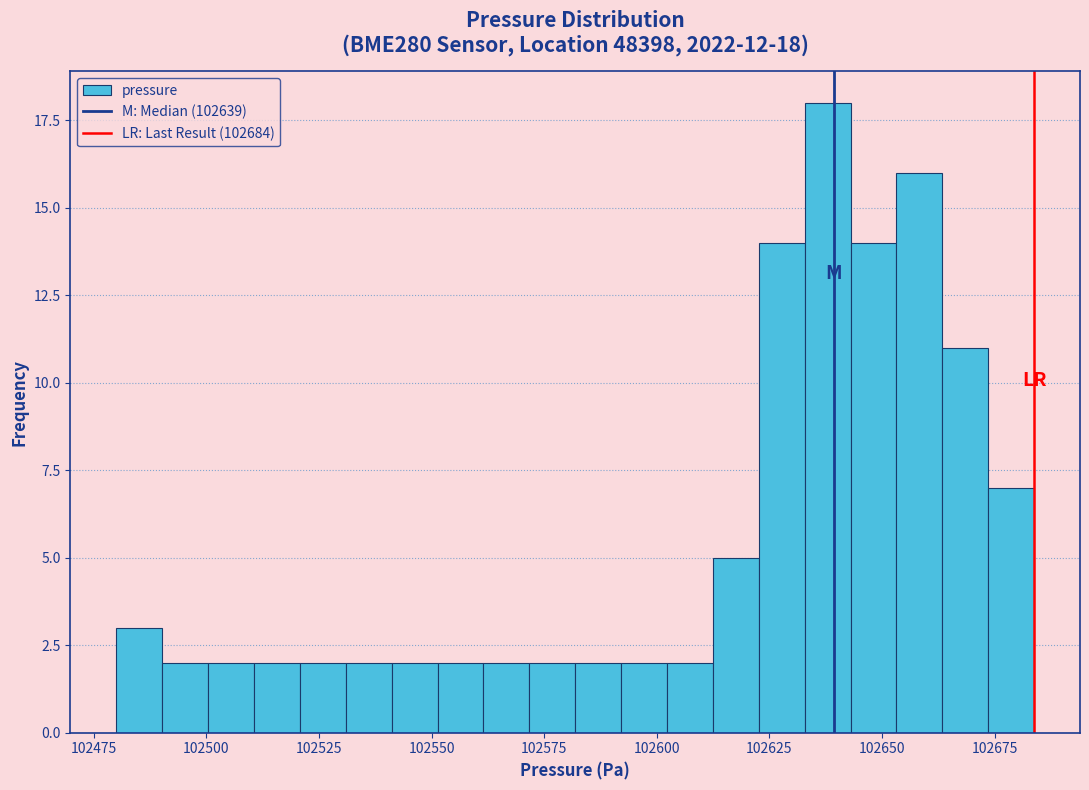

Around what value on the x-axis is the tallest bar? Give the approximate position of its centre, as read against the axis.

102640